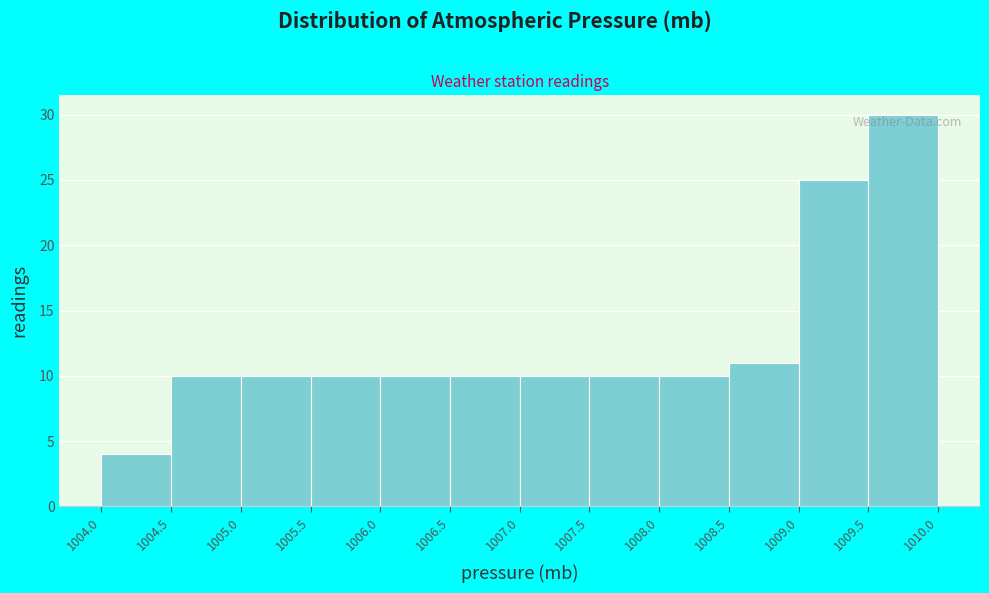

Reading left to right, transcribe this chart: for each bar, give the range it covers on the x-axis and its height. The values are not printed on the chart, so give them approximately, as read against the axis.

1004.0 to 1004.5: 4
1004.5 to 1005.0: 10
1005.0 to 1005.5: 10
1005.5 to 1006.0: 10
1006.0 to 1006.5: 10
1006.5 to 1007.0: 10
1007.0 to 1007.5: 10
1007.5 to 1008.0: 10
1008.0 to 1008.5: 10
1008.5 to 1009.0: 11
1009.0 to 1009.5: 25
1009.5 to 1010.0: 30